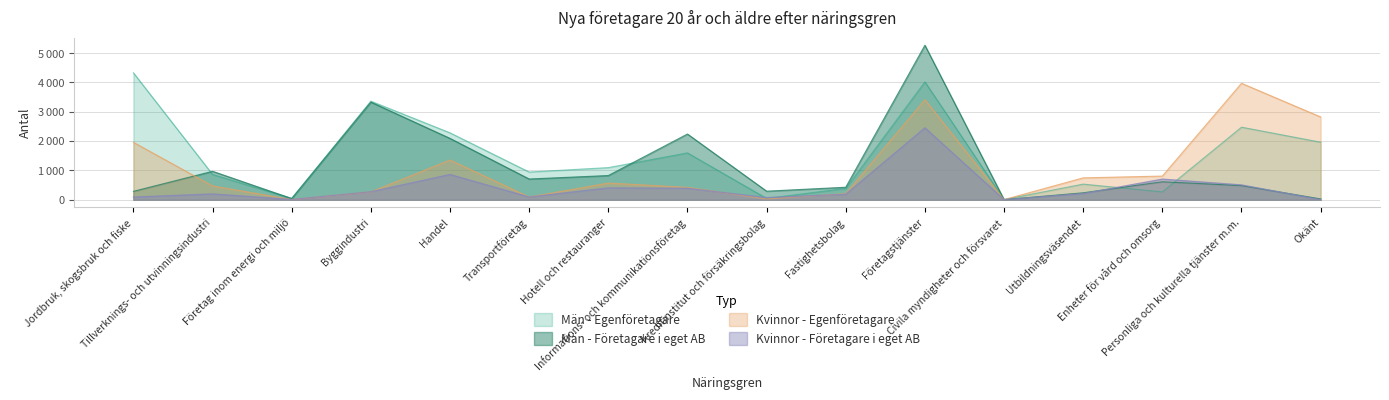

Which series changed the most between Jordbruk, skogsbruk och fiske and Transportföretag?

Män - Egenföretagare